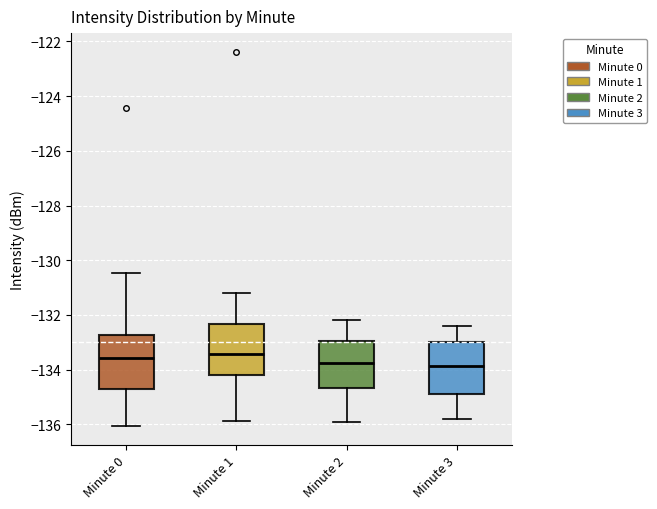

Reading left to right, read every box against the y-axis: the position of its median line, the range the box covers, and the ends of its whiskers. The values are not printed on the chart, so give them approximately, as read against the axis.

Minute 0: median -133.6, box -134.8 to -132.8, whiskers -136.0 to -130.4
Minute 1: median -133.4, box -134.2 to -132.4, whiskers -135.8 to -131.2
Minute 2: median -133.8, box -134.6 to -133.0, whiskers -135.8 to -132.2
Minute 3: median -133.8, box -134.8 to -133.0, whiskers -135.8 to -132.4